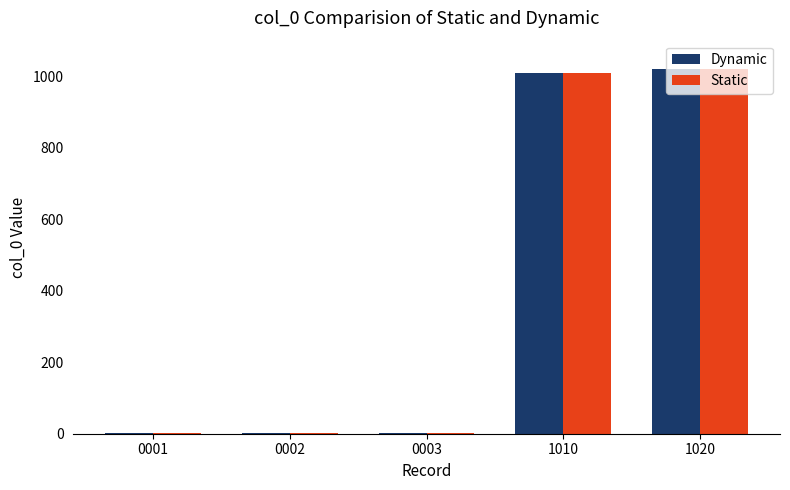

True or false: Static has a value of 1010 at 1010.

True